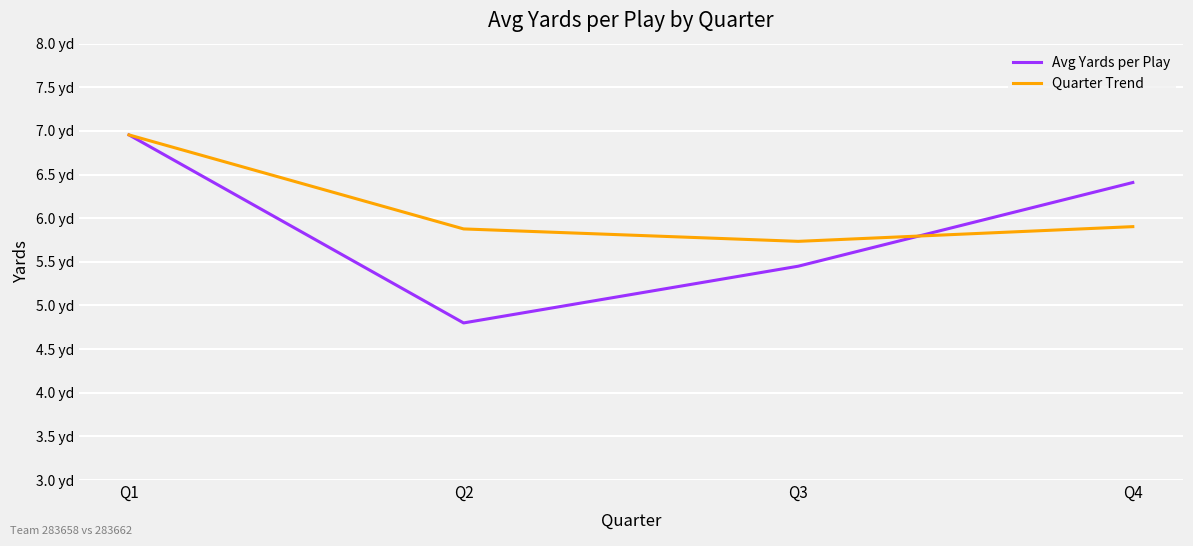

Does the chart have visible grid lines?

Yes